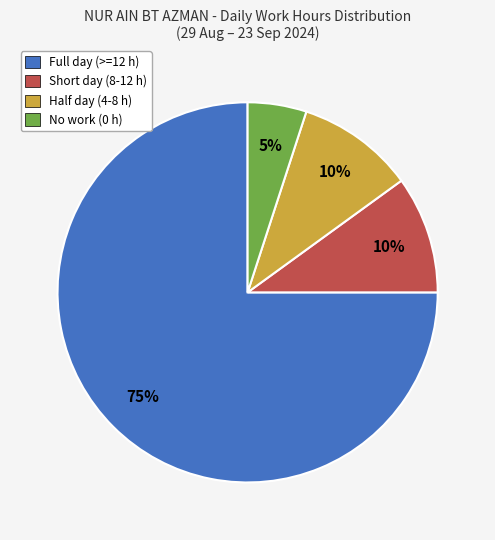

Does any single category account for the majority?

Yes